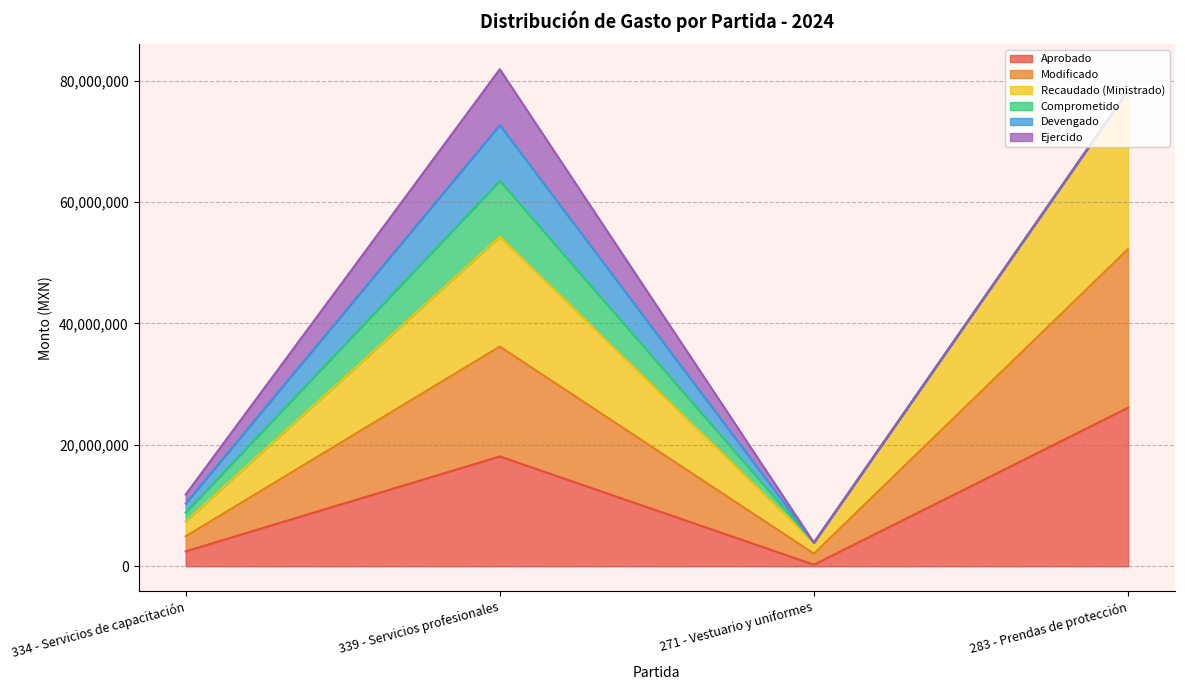

Which series changed the most between 339 - Servicios profesionales and 271 - Vestuario y uniformes?

Modificado